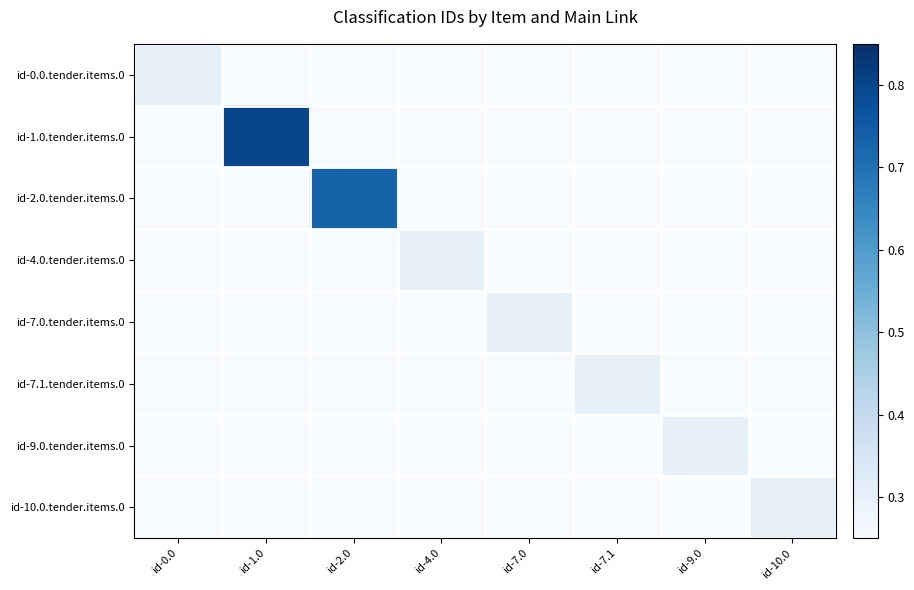

At which category is the sum across all series the highest?

id-1.0